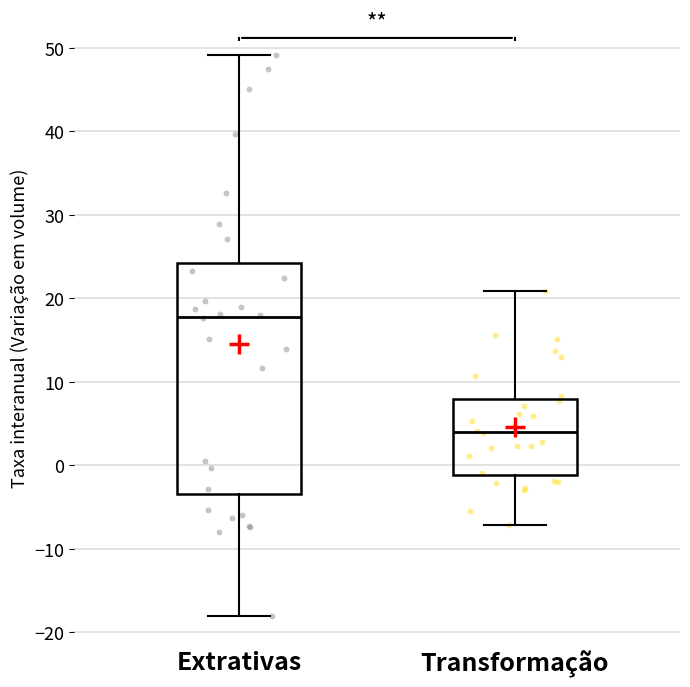

Reading left to right, transcribe this box plot: for each box, give where its median line is, the range the box spans, and where its two whiskers end, as read against the y-axis. The values are not printed on the chart, so give them approximately, as read against the axis.

Extrativas: median 18, box -3 to 24, whiskers -18 to 49
Transformação: median 4, box -1 to 8, whiskers -7 to 21